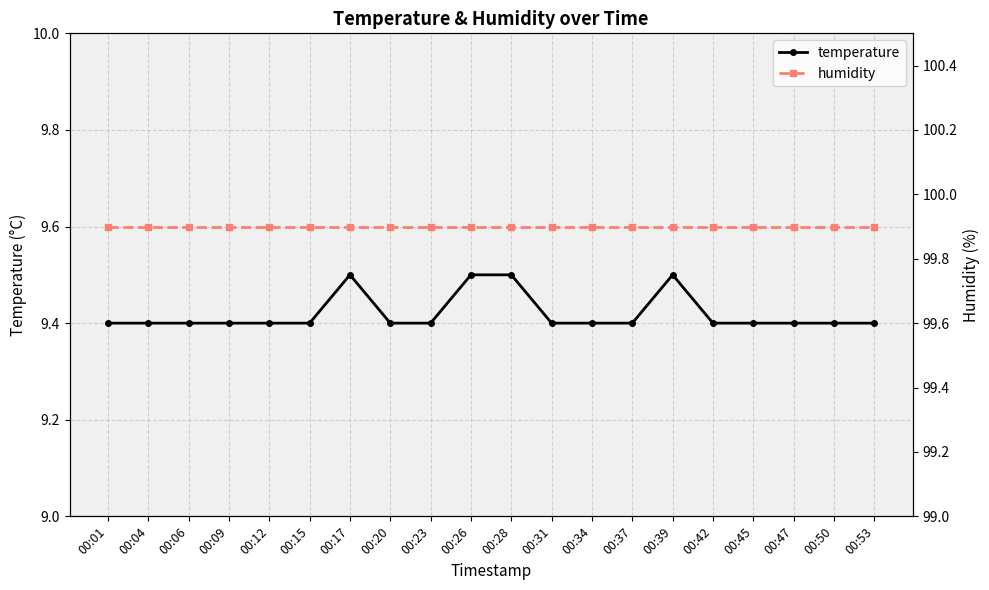

Reading left to right, list all the values displayed in this chart.

temperature: 00:01=9.4	00:04=9.4	00:06=9.4	00:09=9.4	00:12=9.4	00:15=9.4	00:17=9.5	00:20=9.4	00:23=9.4	00:26=9.5	00:28=9.5	00:31=9.4	00:34=9.4	00:37=9.4	00:39=9.5	00:42=9.4	00:45=9.4	00:47=9.4	00:50=9.4	00:53=9.4
humidity: 00:01=99.9	00:04=99.9	00:06=99.9	00:09=99.9	00:12=99.9	00:15=99.9	00:17=99.9	00:20=99.9	00:23=99.9	00:26=99.9	00:28=99.9	00:31=99.9	00:34=99.9	00:37=99.9	00:39=99.9	00:42=99.9	00:45=99.9	00:47=99.9	00:50=99.9	00:53=99.9